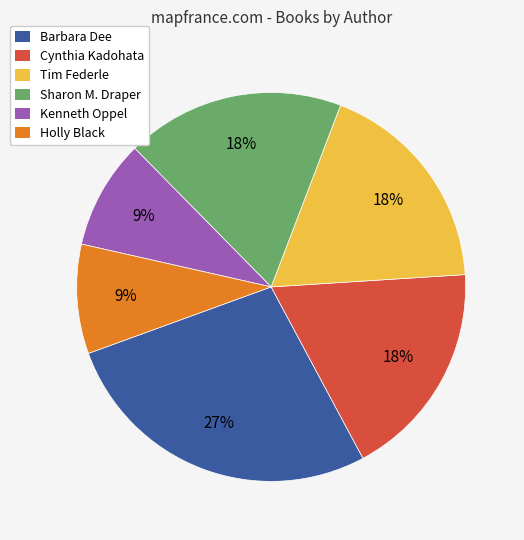

What is the ratio of the value at Kenneth Oppel to the value at Holly Black?

1.0